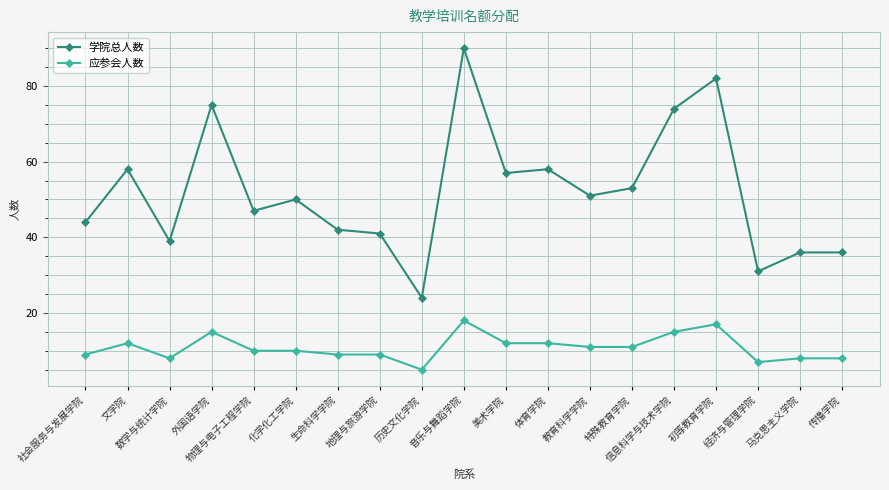

Reading left to right, extract all data points from this chart.

学院总人数: 44	58	39	75	47	50	42	41	24	90	57	58	51	53	74	82	31	36	36
应参会人数: 9	12	8	15	10	10	9	9	5	18	12	12	11	11	15	17	7	8	8